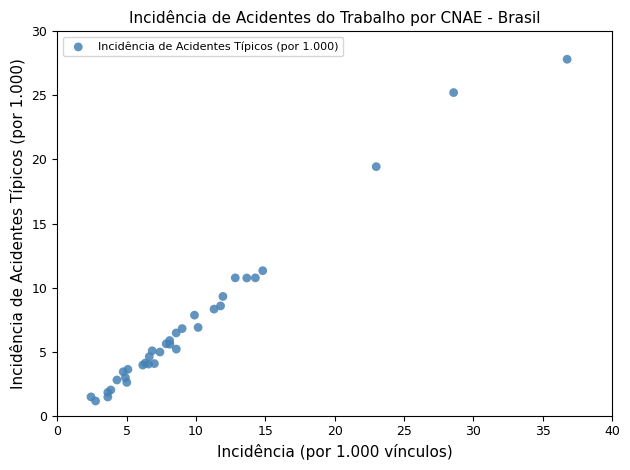

What Y value in the scatter plot is closest to 14?

11.3